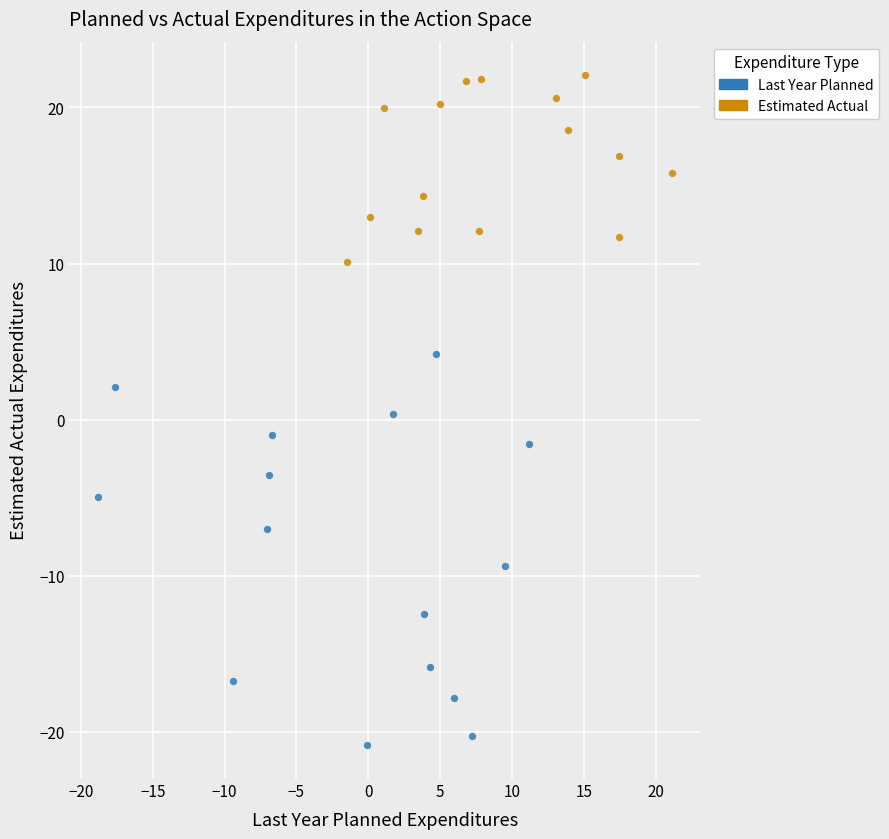

Which series reaches the minimum Y coordinate?

Last Year Planned